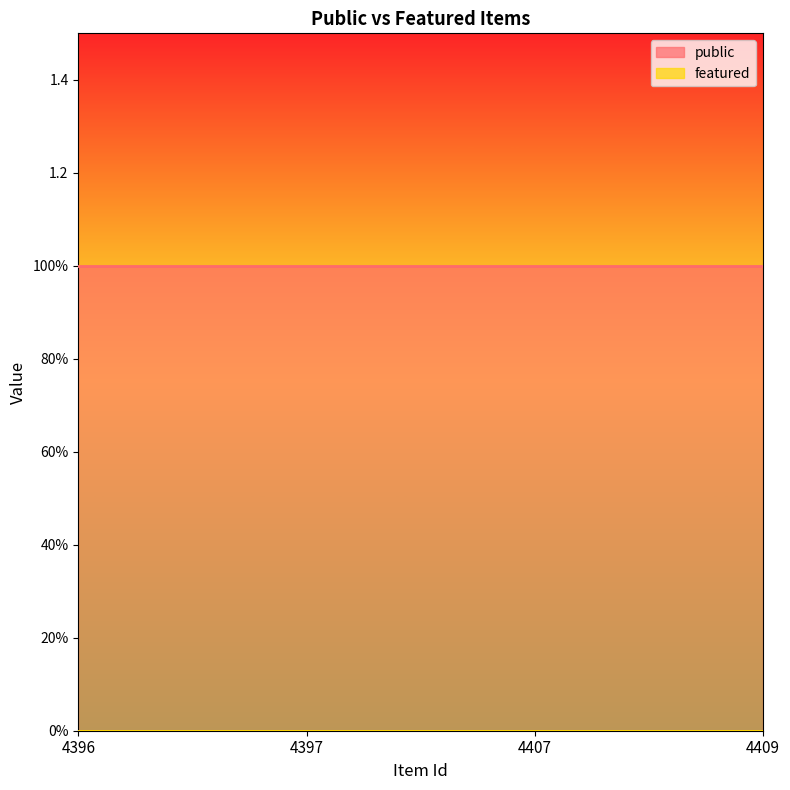

Which series changed the most between 4396 and 4397?

public